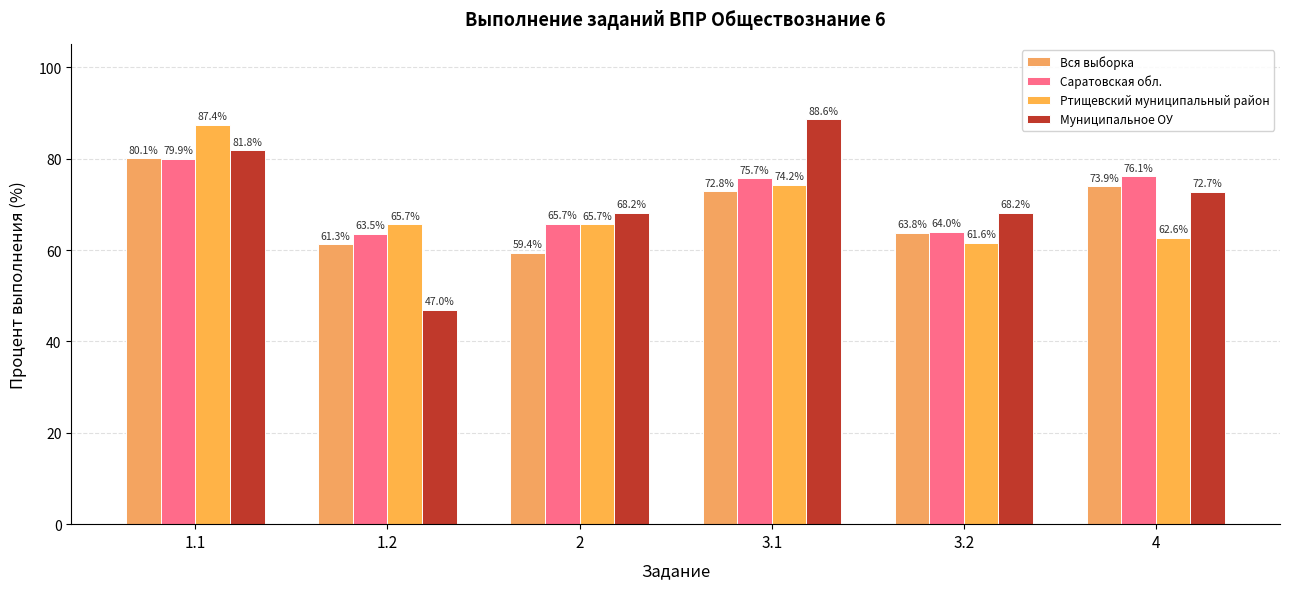

What are all the series names shown in the legend?

Вся выборка, Саратовская обл., Ртищевский муниципальный район, Муниципальное ОУ